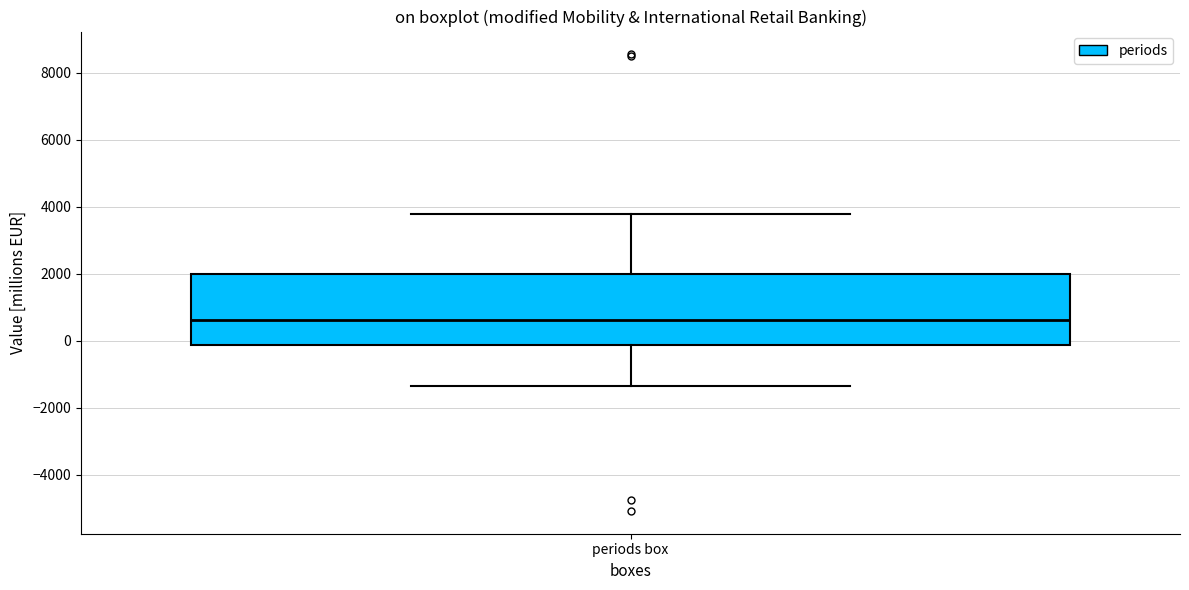

Read this box plot against the y-axis: the position of the median line, the range covered by the box, and the ends of both whiskers. The values are not printed on the chart, so give them approximately, as read against the axis.

median 600, box -200 to 2000, whiskers -1400 to 3800